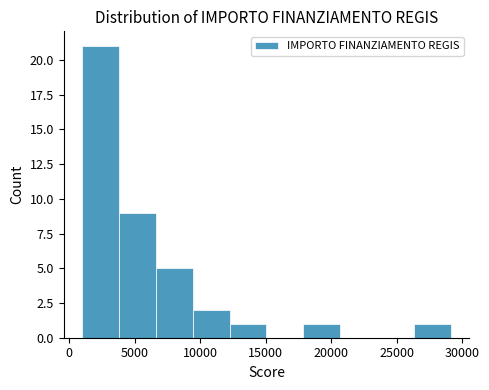

Over which range of the x-axis is the bar tallest?

1000 to 4000